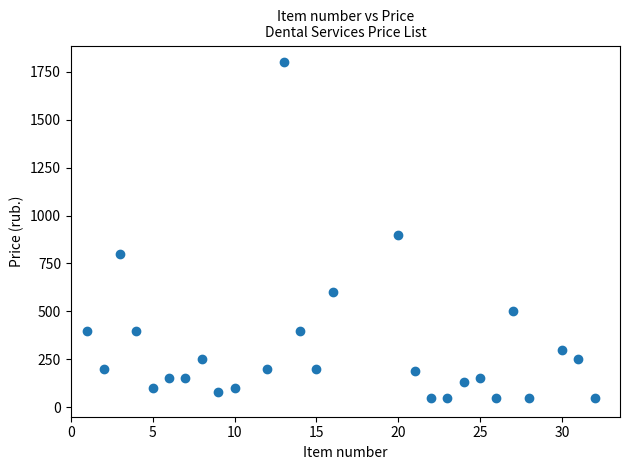

What is the range of X values (max minus min)?

31